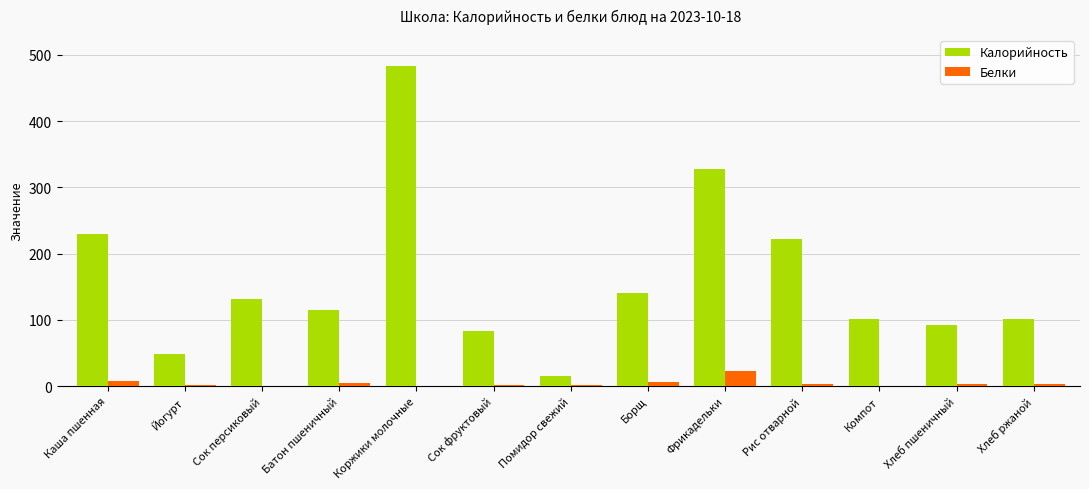

True or false: Калорийность has a value of 230.0 at Каша пшенная.

True